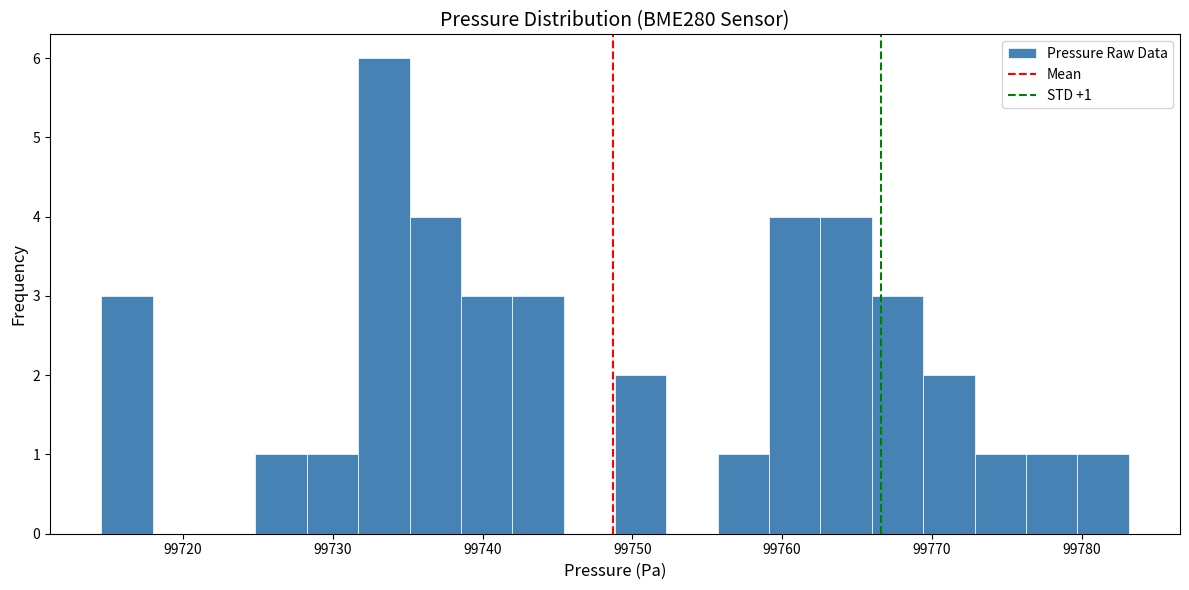

Read against the x-axis, roughly where is the centre of the tallest bar?

99733